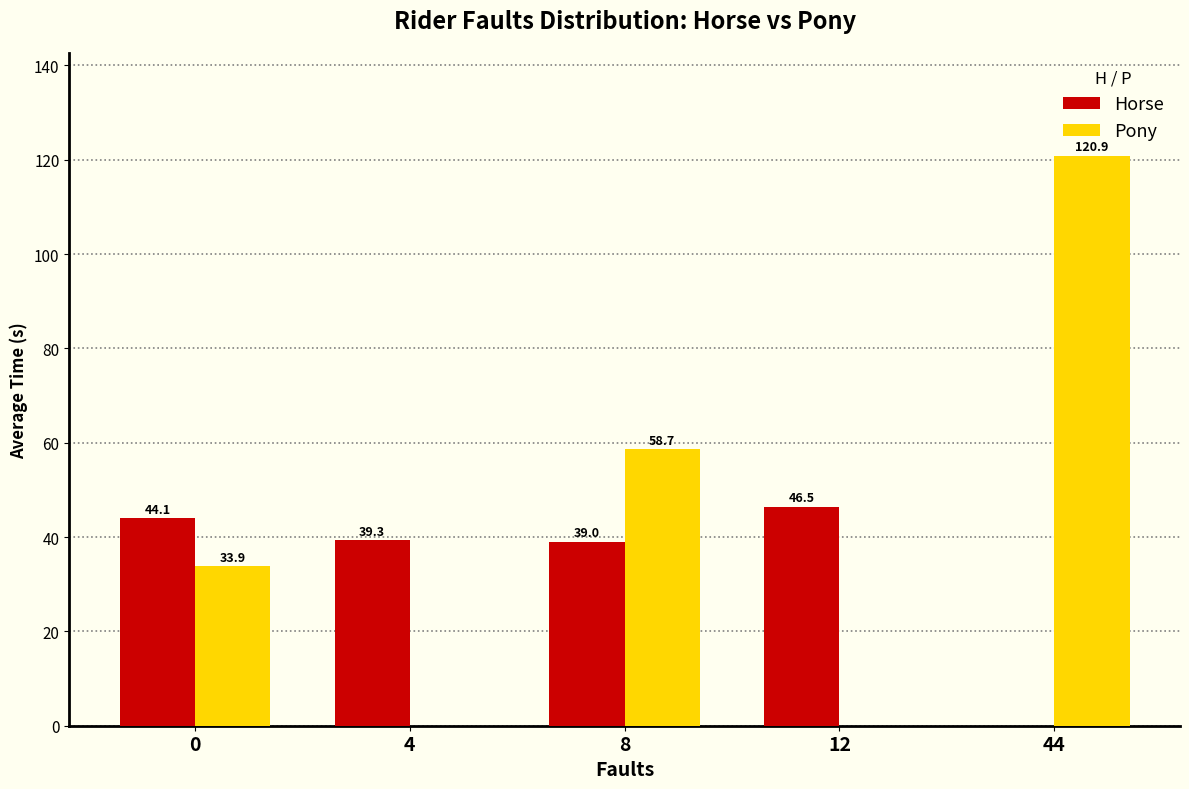

What is the highest value of the Horse series?

46.5